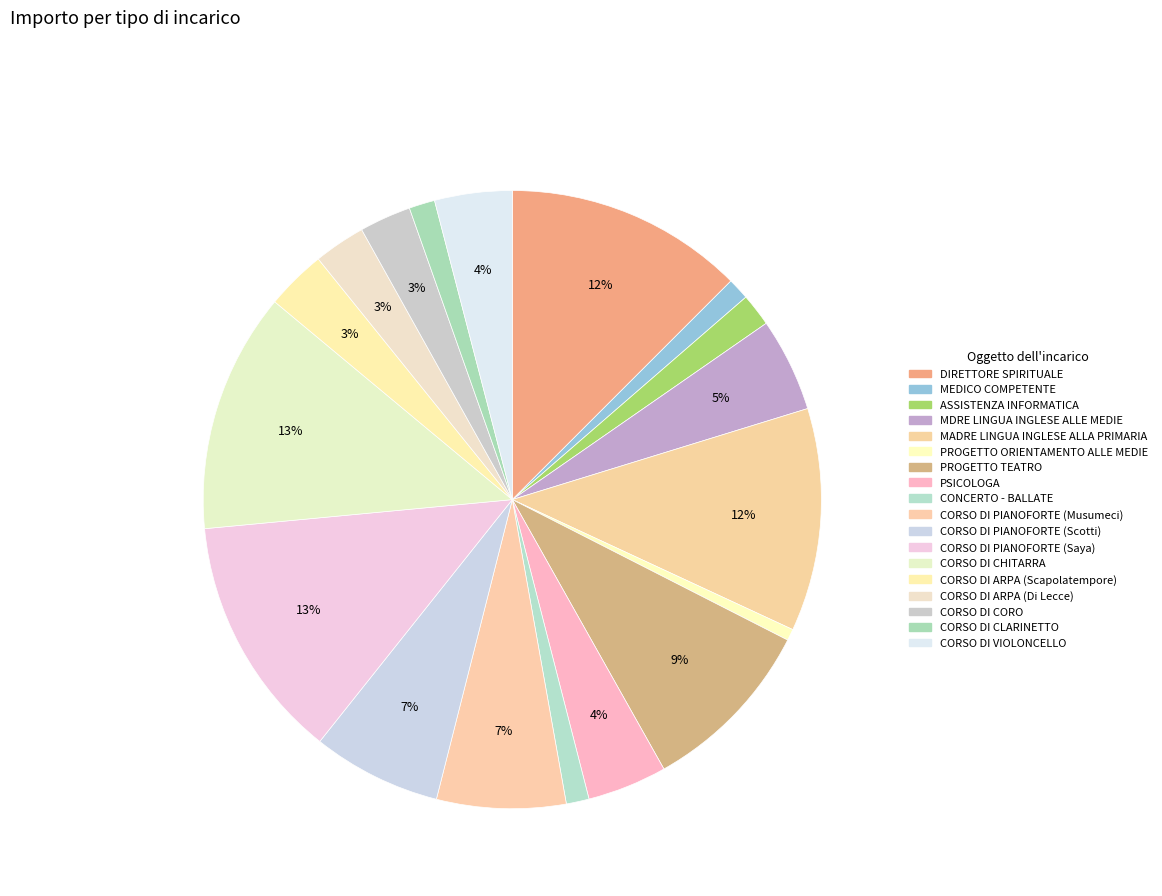

How many segments does this pie chart have?

18